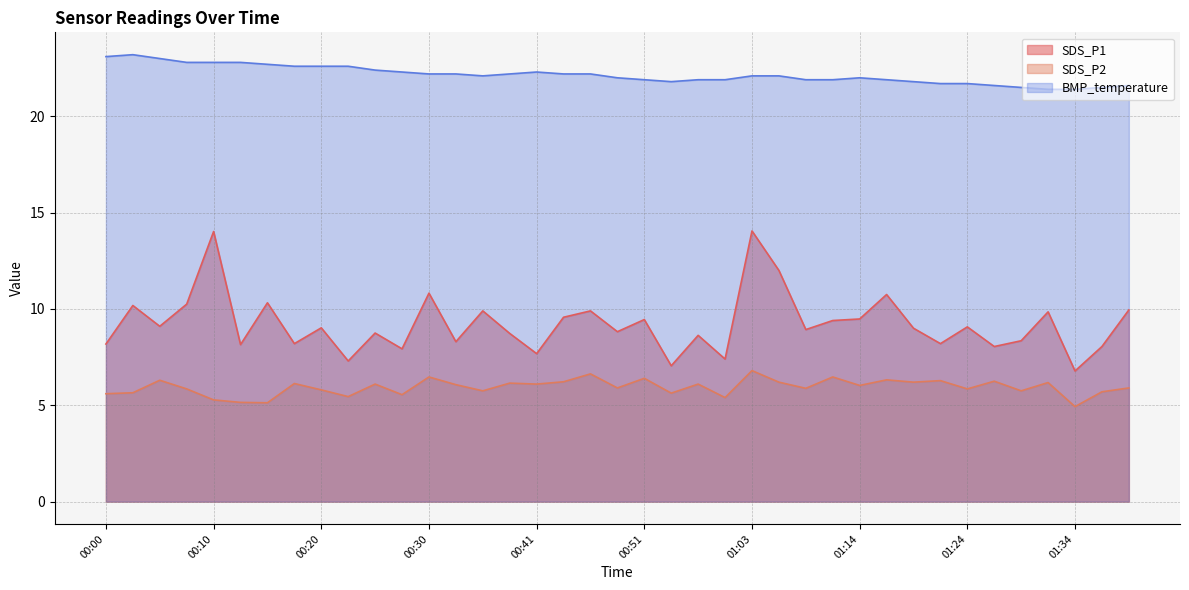

What is the value of the SDS_P2 point at the 10th from the left?

5.5